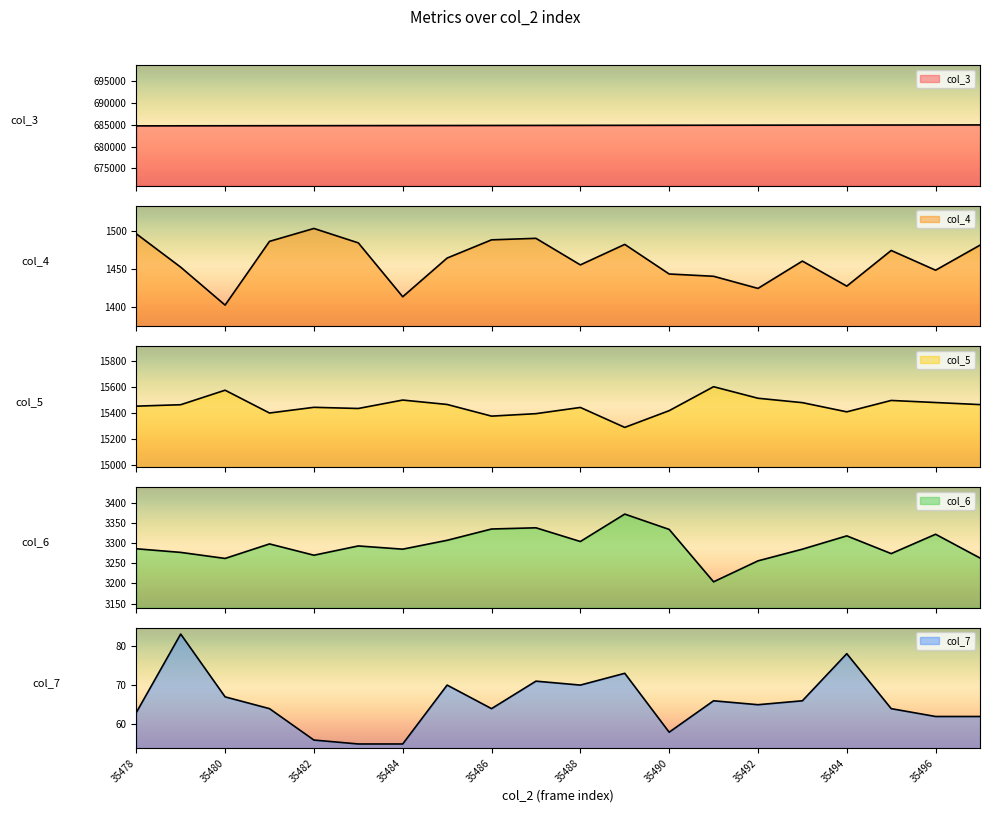

How many lines are shown in the chart?

5